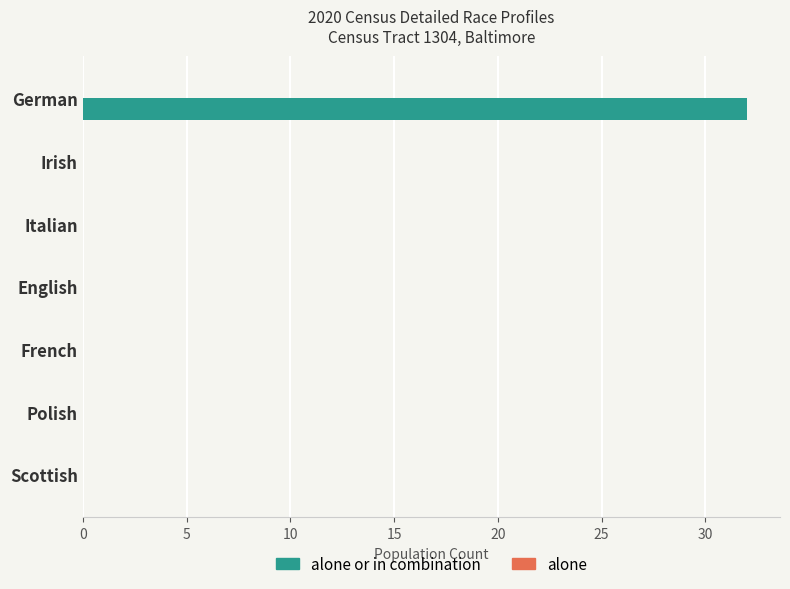

The chart shows a value of 16 at Polish. True or false?

False